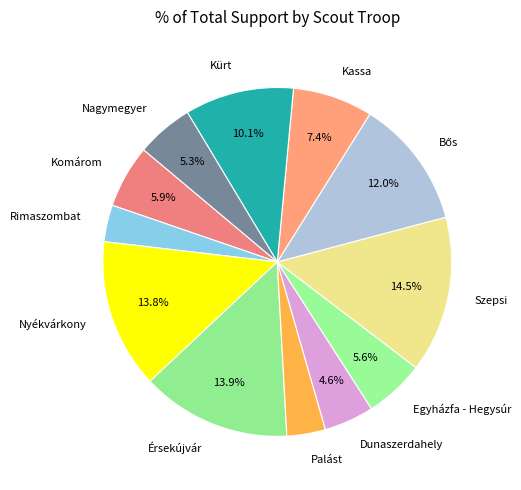

True or false: Kassa accounts for 7% of the total.

True